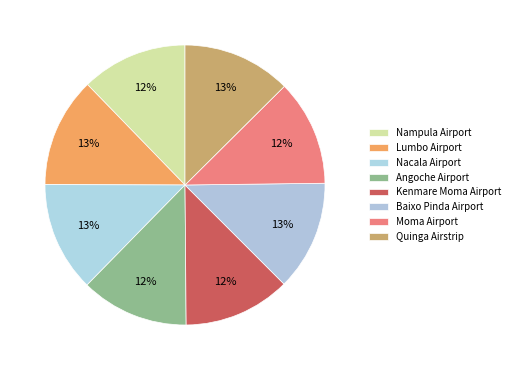

Count the number of slices in the pie.

8